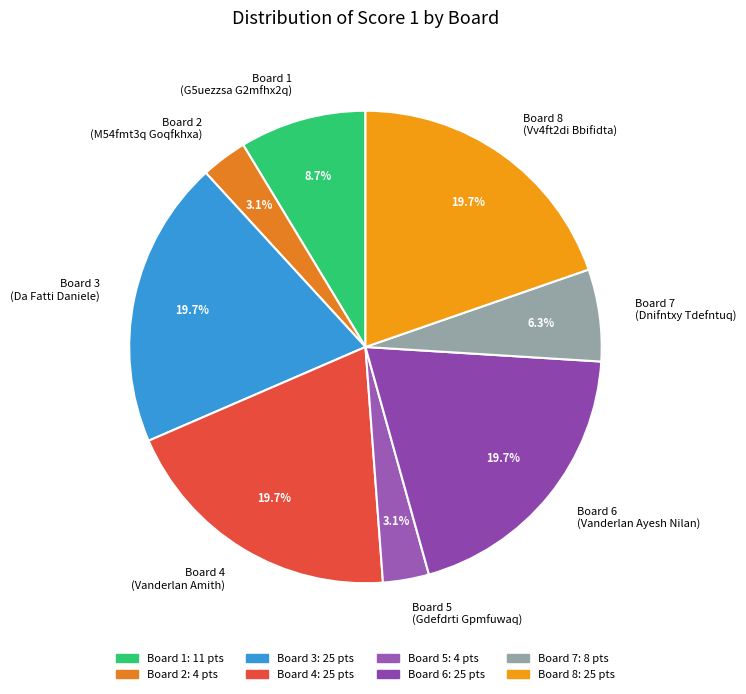

Is there a majority slice in this chart?

No